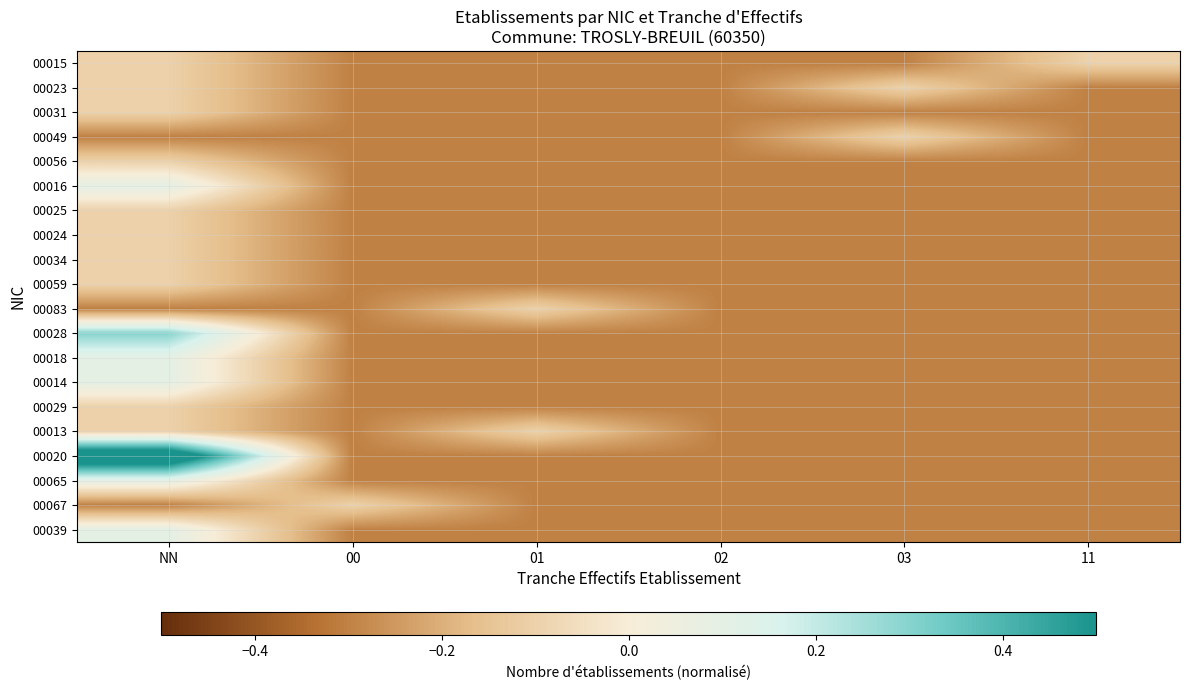

How many categories are shown in the chart?

6